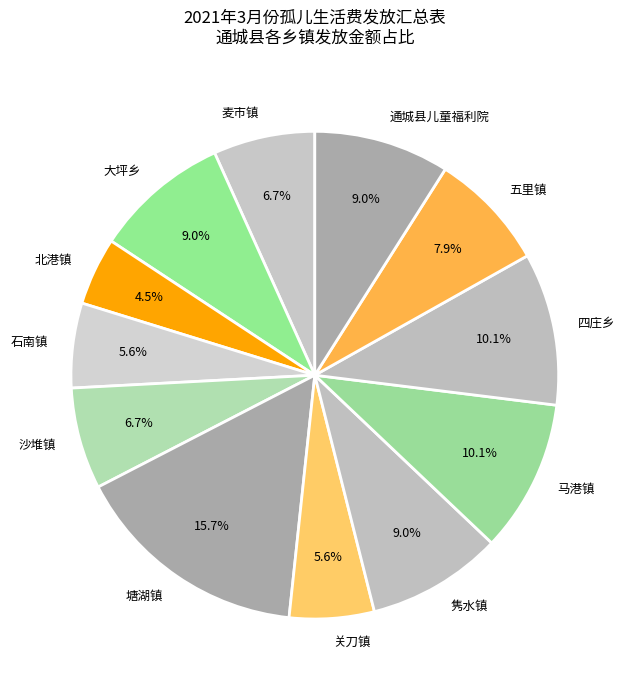

What percentage is the 隽水镇 slice, to the nearest percent?

9%